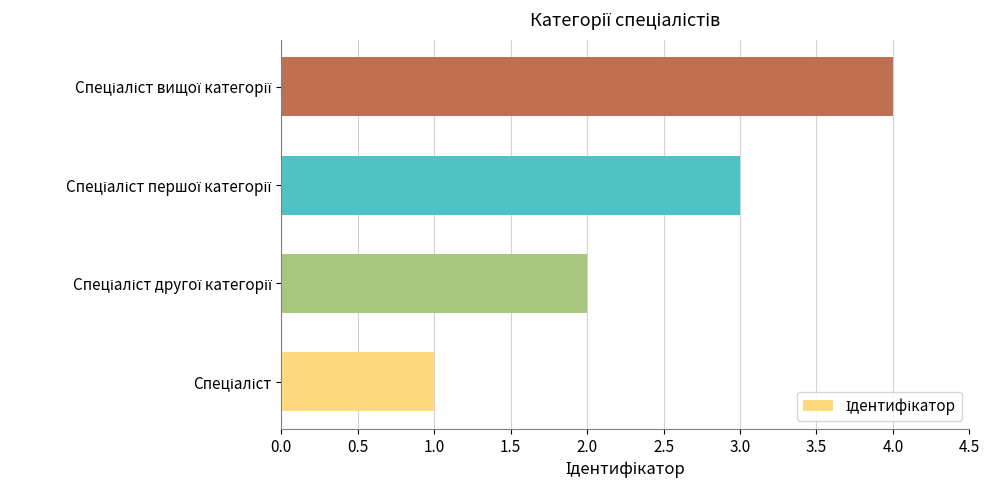

What is the difference between the maximum and minimum values?

3